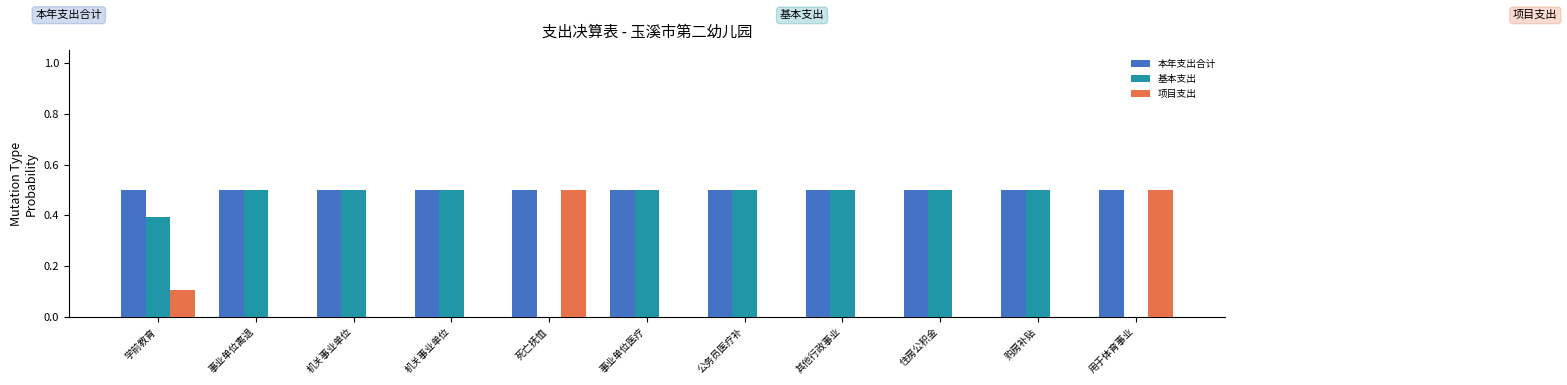

How many series are shown in this chart?

3